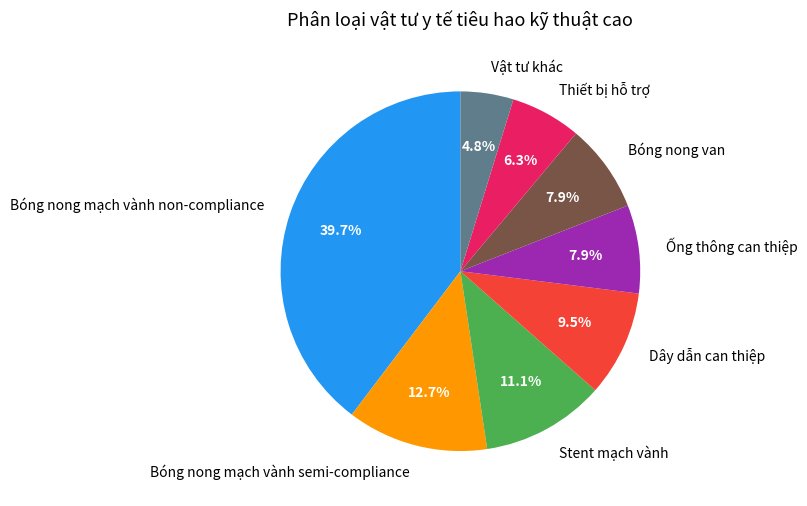

Approximately how many times larger is the value at Dây dẫn can thiệp compared to Bóng nong van?

1.2